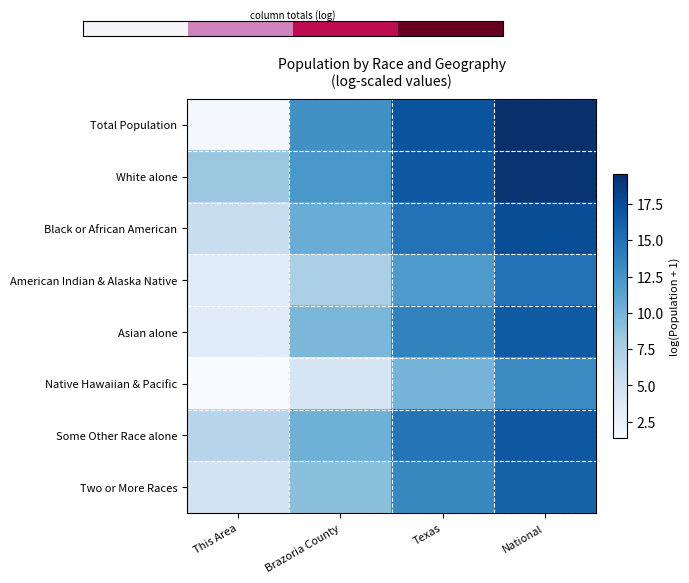

What is the smallest value displayed?

1.4